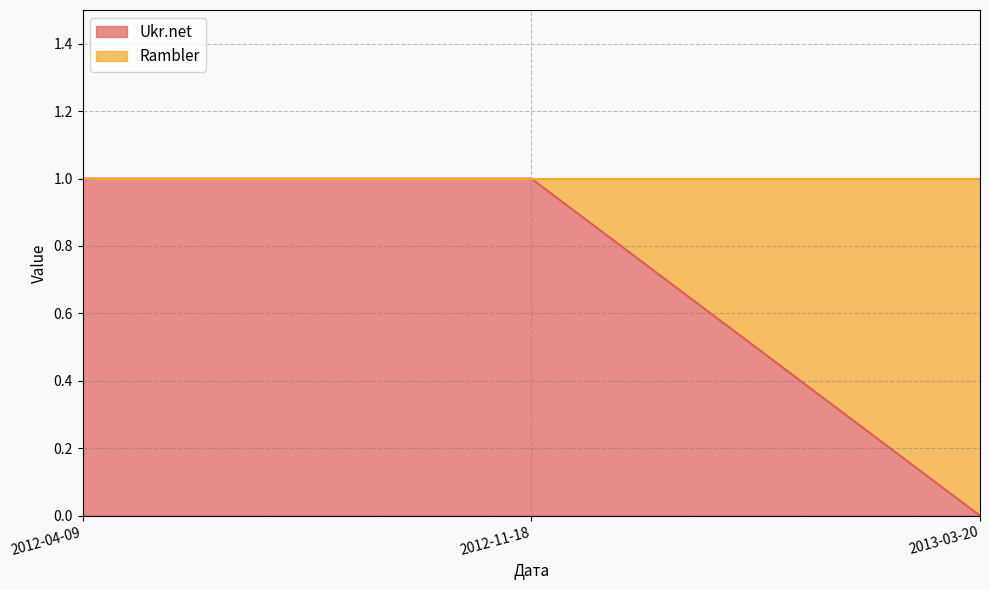

At which category does the chart reach its minimum across all series?

2013-03-20